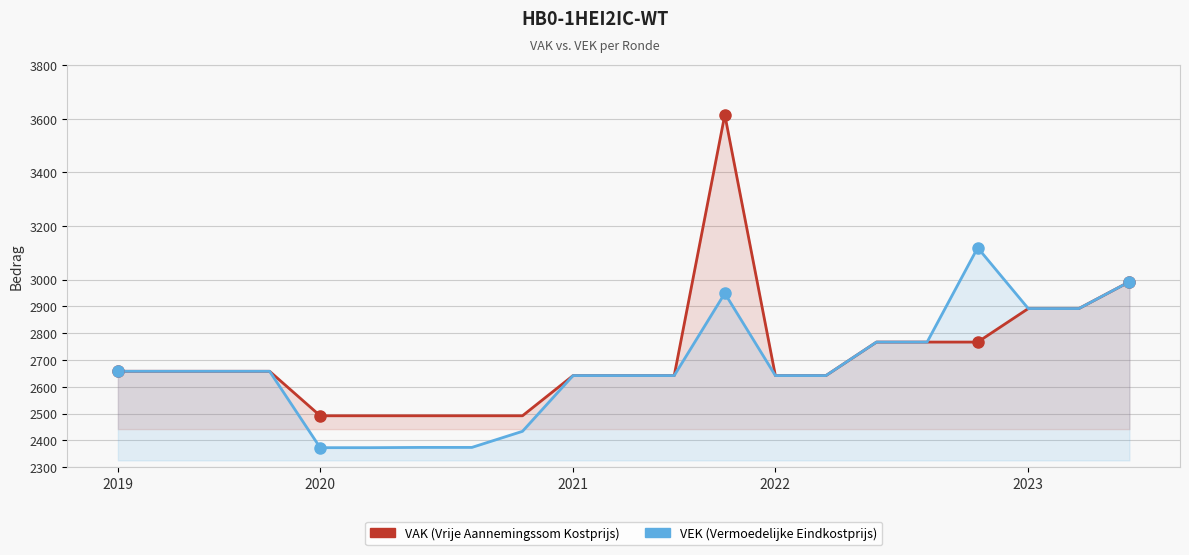

True or false: VEK has more than 0 interior local peaks.

True